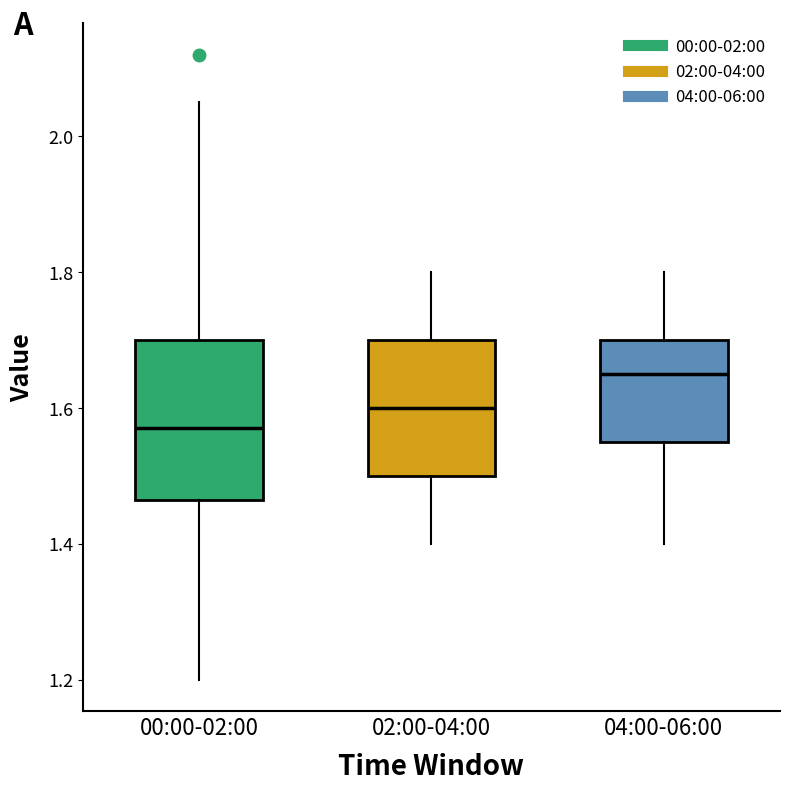

Where does the lower whisker of the box for 00:00-02:00 end on the y-axis? The values are not printed on the chart, so give them approximately, as read against the axis.

1.20